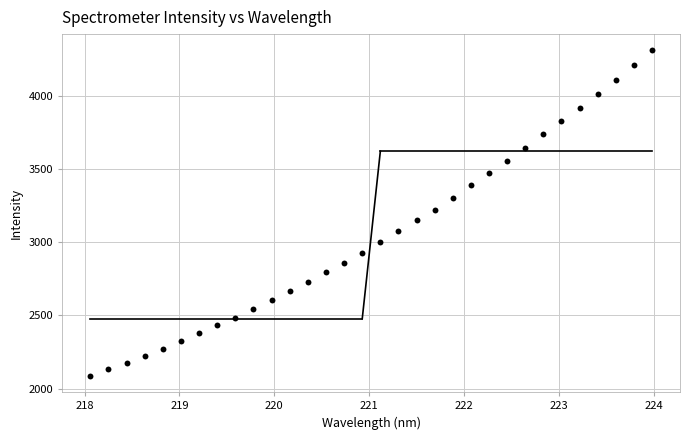

What is the range of X values (max minus min)?

5.9